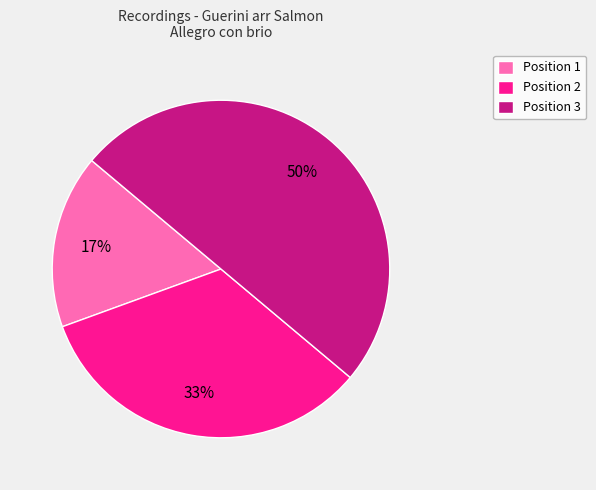

Is the sum of Position 3 and Position 1 greater than half?

Yes